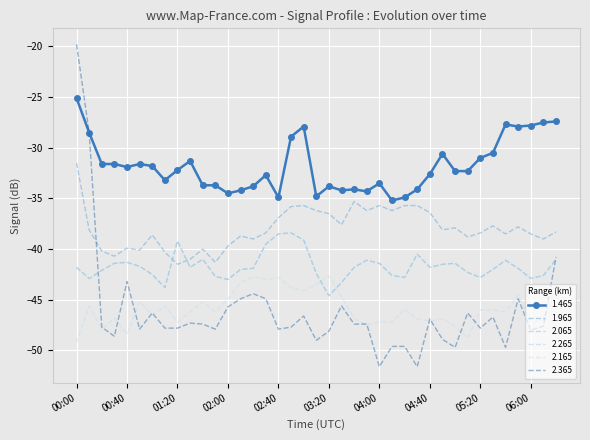

What are all the series names shown in the legend?

1.465, 1.965, 2.065, 2.265, 2.165, 2.365